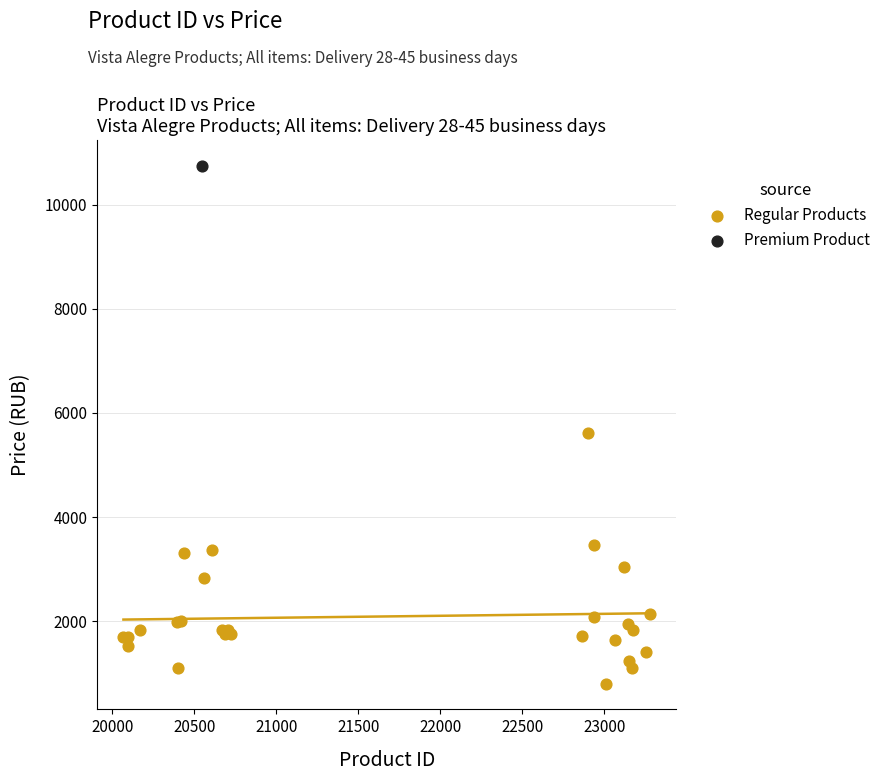

What are all the series names shown in the legend?

Regular Products, Premium Product